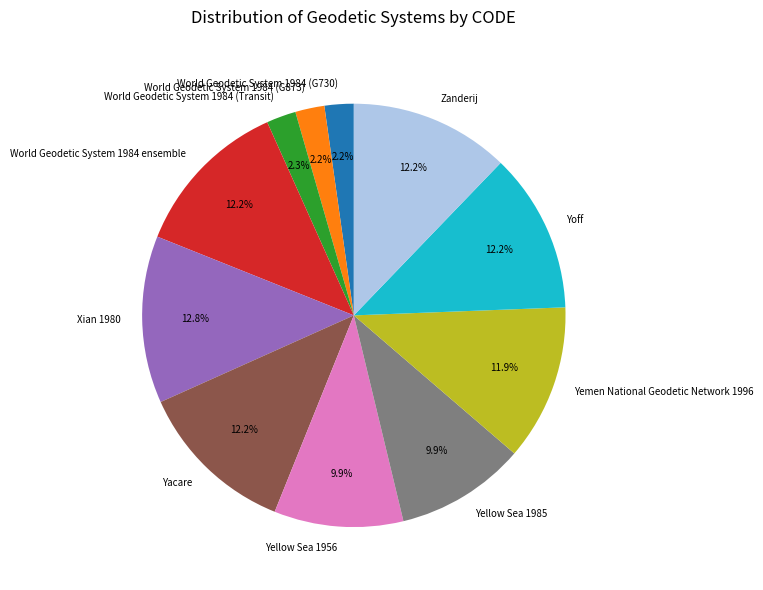

Is it true that Yemen National Geodetic Network 1996 is 1% of the pie?

False